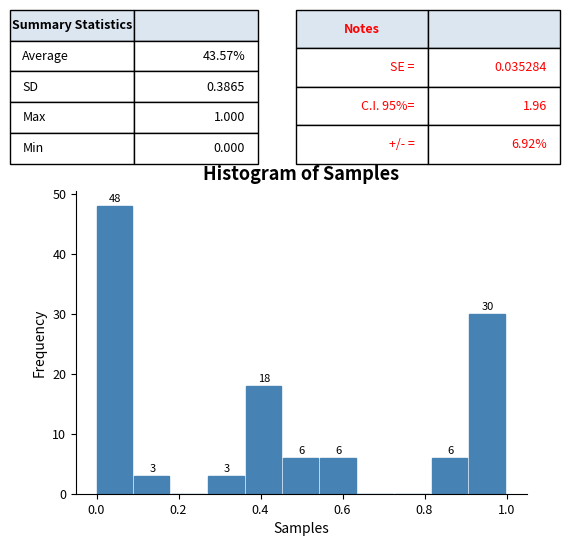

Over which range of the x-axis is the bar tallest?

0.00 to 0.10